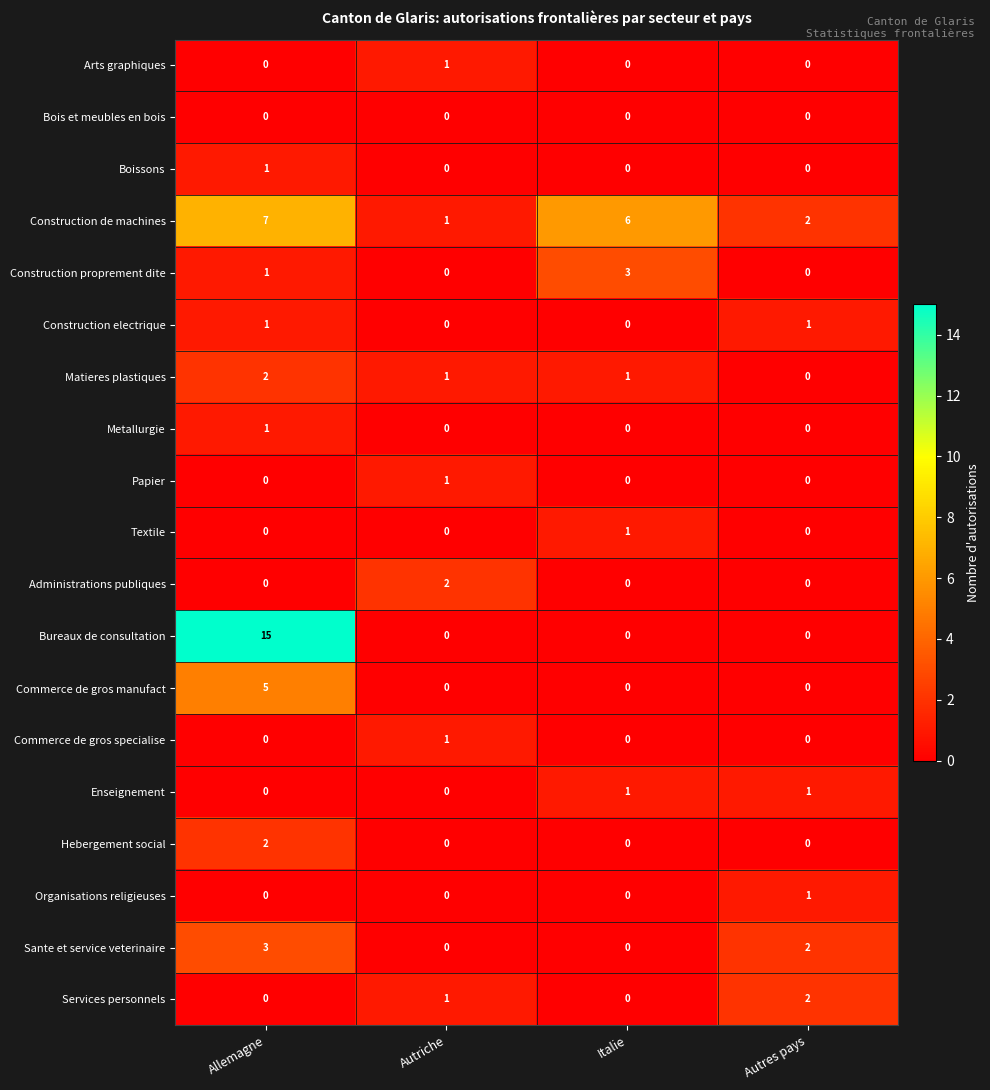

Which category has the highest value across all series?

Allemagne